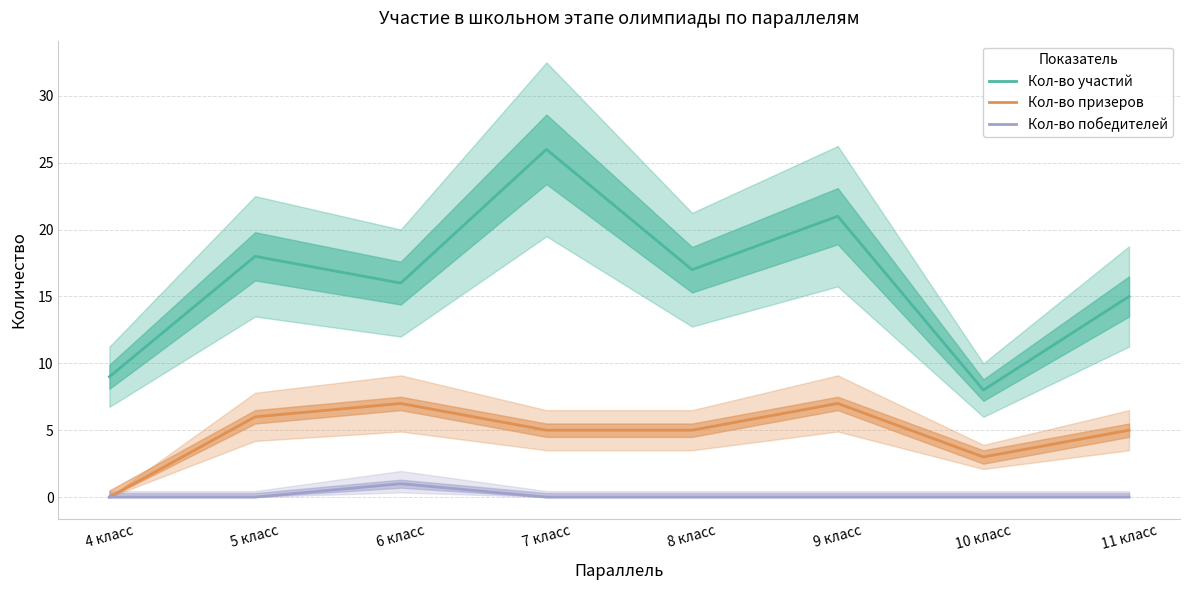

True or false: Кол-во призеров and Кол-во победителей intersect in this chart.

False